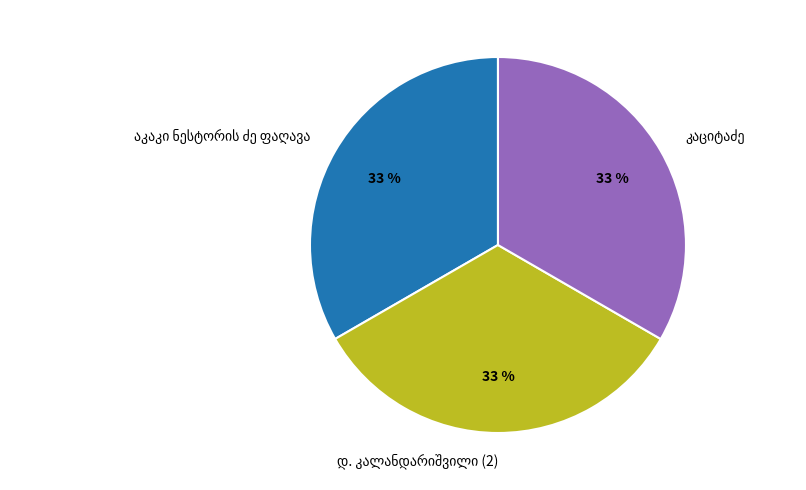

Is there any slice that represents more than half of the pie?

No